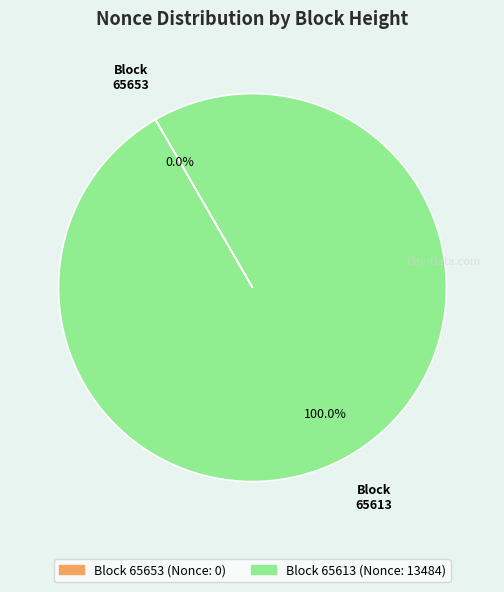

Is there a majority slice in this chart?

Yes